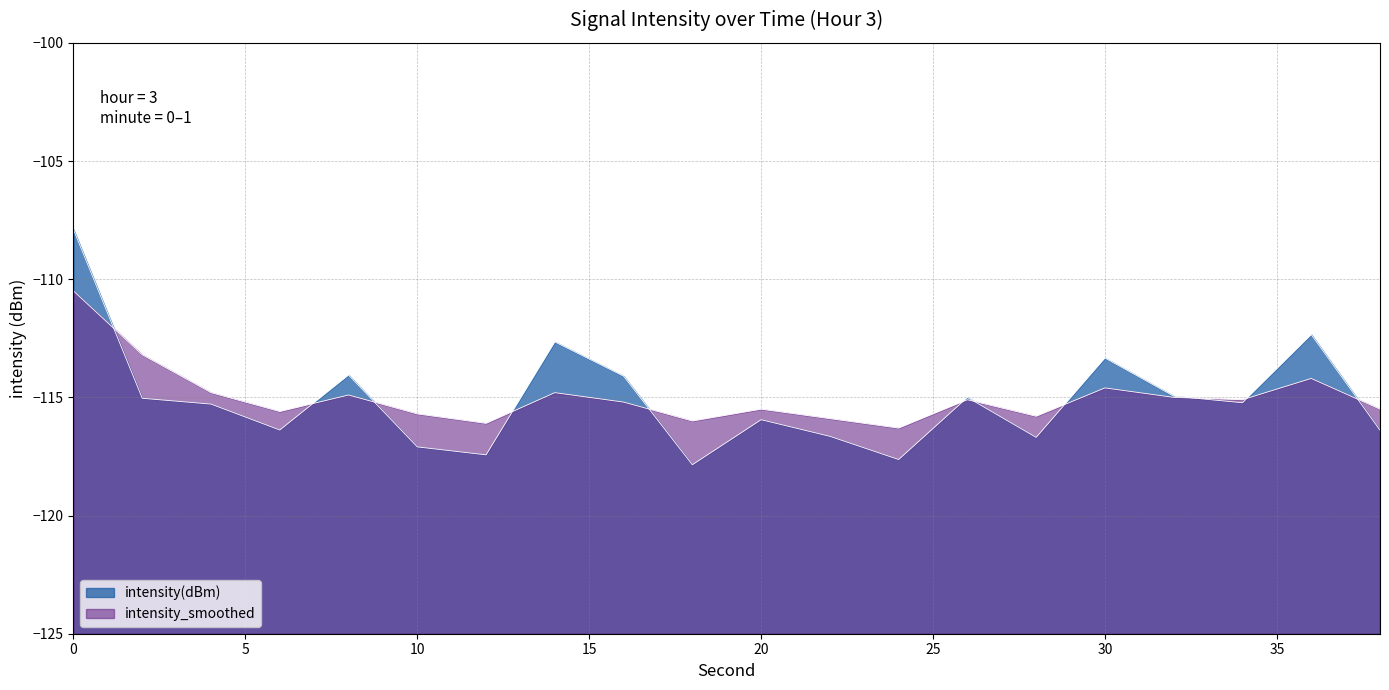

What is the maximum value shown in the chart?

-107.9